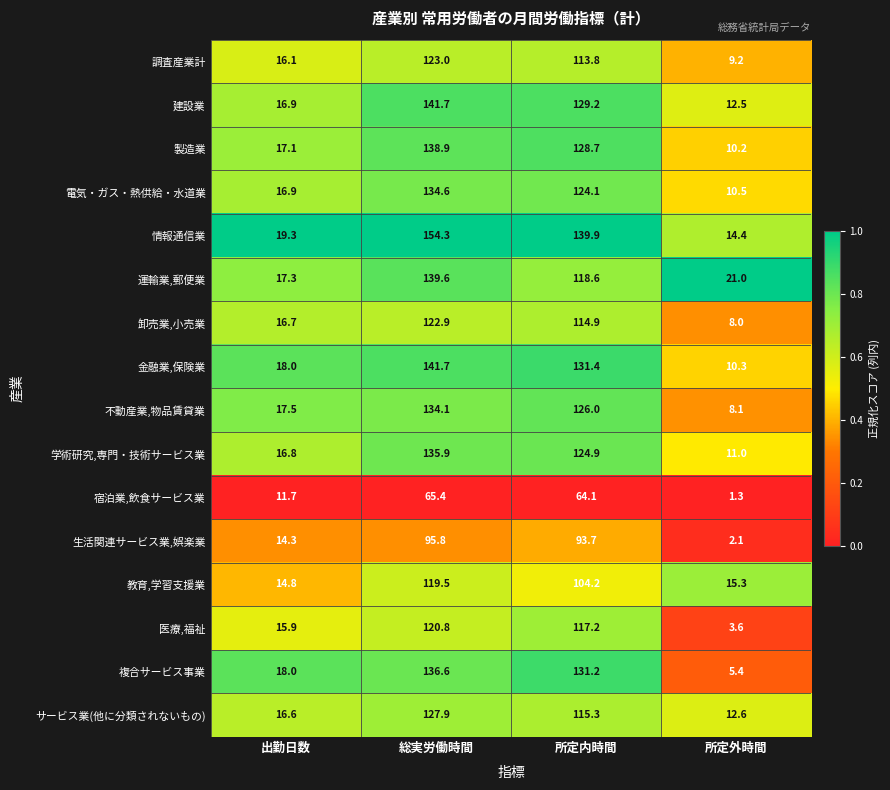

What is the sum of all サービス業(他に分類されないもの) values?

272.4